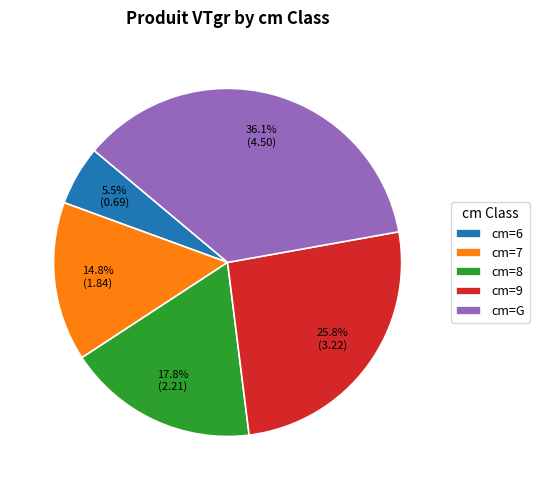

What is the largest slice in the pie chart?

cm=G